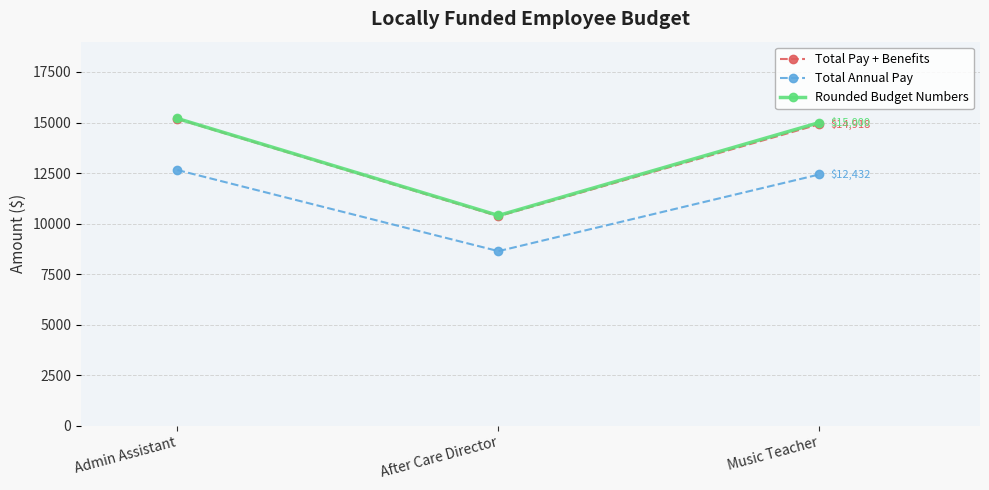

At which category does the chart reach its peak across all series?

Admin Assistant